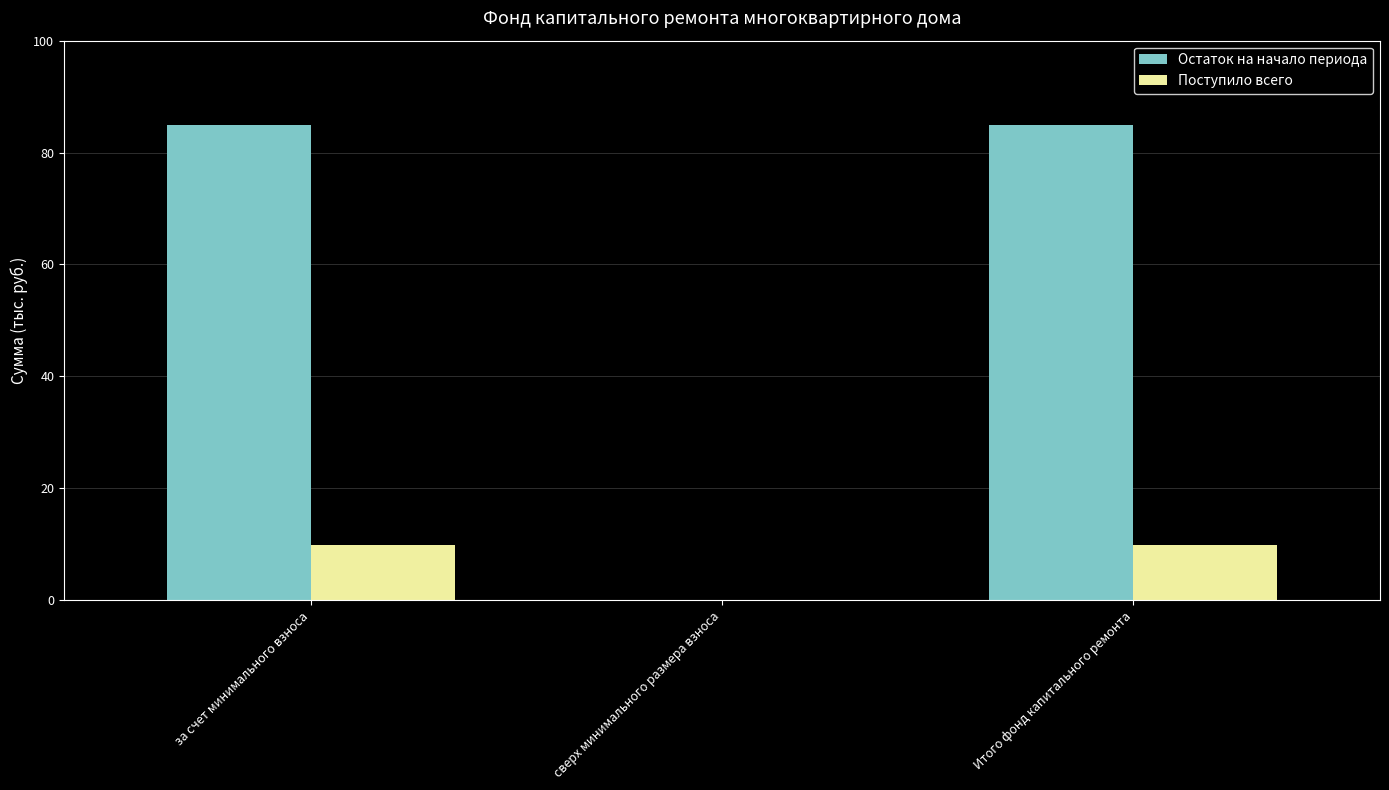

What is the maximum value for Остаток на начало периода?

84.8